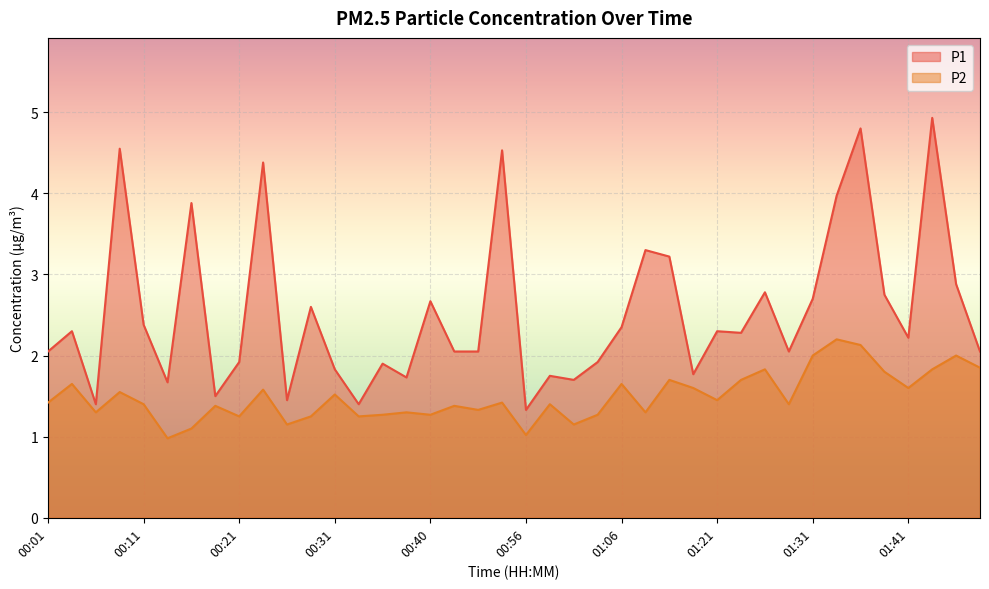

Reading left to right, list all the values displayed in this chart.

P1: 00:01=2.0	00:04=2.3	00:06=1.4	00:08=4.5	00:11=2.4	00:13=1.7	00:16=3.9	00:18=1.5	00:21=1.9	00:23=4.4	00:26=1.4	00:28=2.6	00:31=1.8	00:33=1.4	00:36=1.9	00:38=1.7	00:40=2.7	00:49=2.0	00:51=2.0	00:54=4.5	00:56=1.3	00:59=1.8	01:01=1.7	01:04=1.9	01:06=2.4	01:12=3.3	01:14=3.2	01:17=1.8	01:21=2.3	01:23=2.3	01:26=2.8	01:28=2.0	01:31=2.7	01:34=4.0	01:36=4.8	01:39=2.8	01:41=2.2	01:44=4.9	01:46=2.9	01:49=2.0
P2: 00:01=1.4	00:04=1.6	00:06=1.3	00:08=1.6	00:11=1.4	00:13=1.0	00:16=1.1	00:18=1.4	00:21=1.2	00:23=1.6	00:26=1.1	00:28=1.2	00:31=1.5	00:33=1.2	00:36=1.3	00:38=1.3	00:40=1.3	00:49=1.4	00:51=1.3	00:54=1.4	00:56=1.0	00:59=1.4	01:01=1.1	01:04=1.3	01:06=1.6	01:12=1.3	01:14=1.7	01:17=1.6	01:21=1.4	01:23=1.7	01:26=1.8	01:28=1.4	01:31=2.0	01:34=2.2	01:36=2.1	01:39=1.8	01:41=1.6	01:44=1.8	01:46=2.0	01:49=1.9